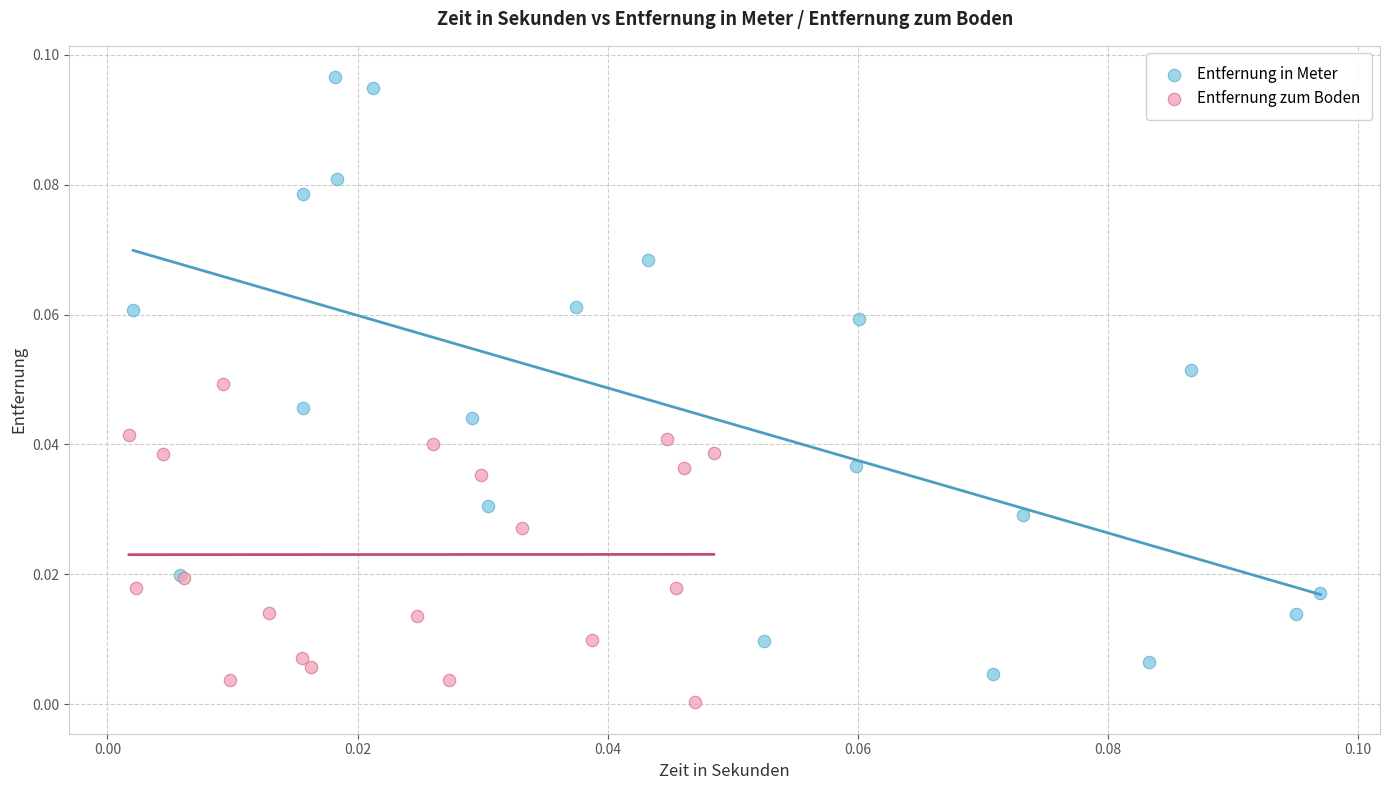

Which series reaches the maximum Y coordinate?

Entfernung in Meter